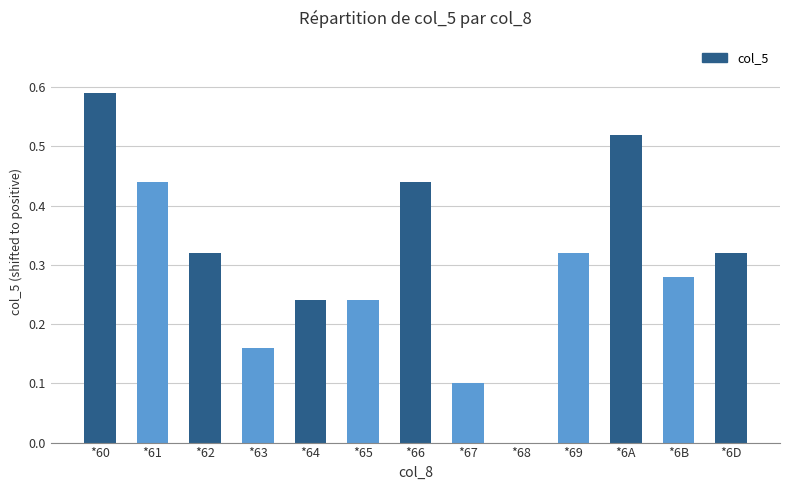

Is it true that the value at *6D is 0.1?

False